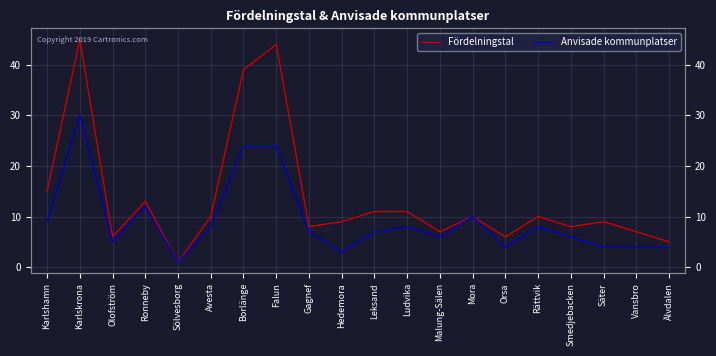

At which category does Anvisade kommunplatser reach its first local peak?

Karlskrona